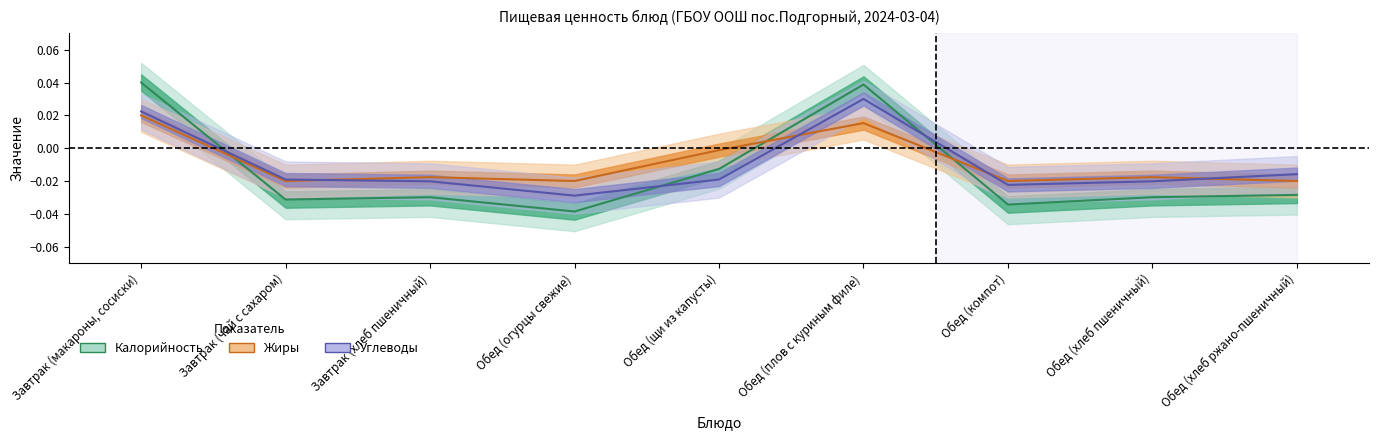

How many categories are shown in the chart?

9